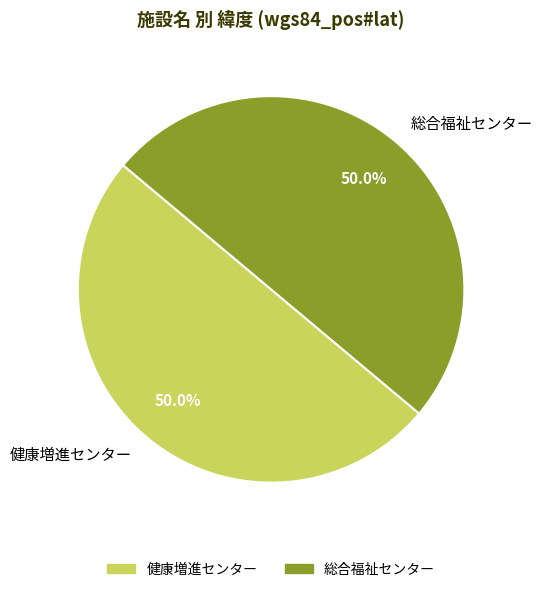

True or false: 総合福祉センター accounts for 55% of the total.

False